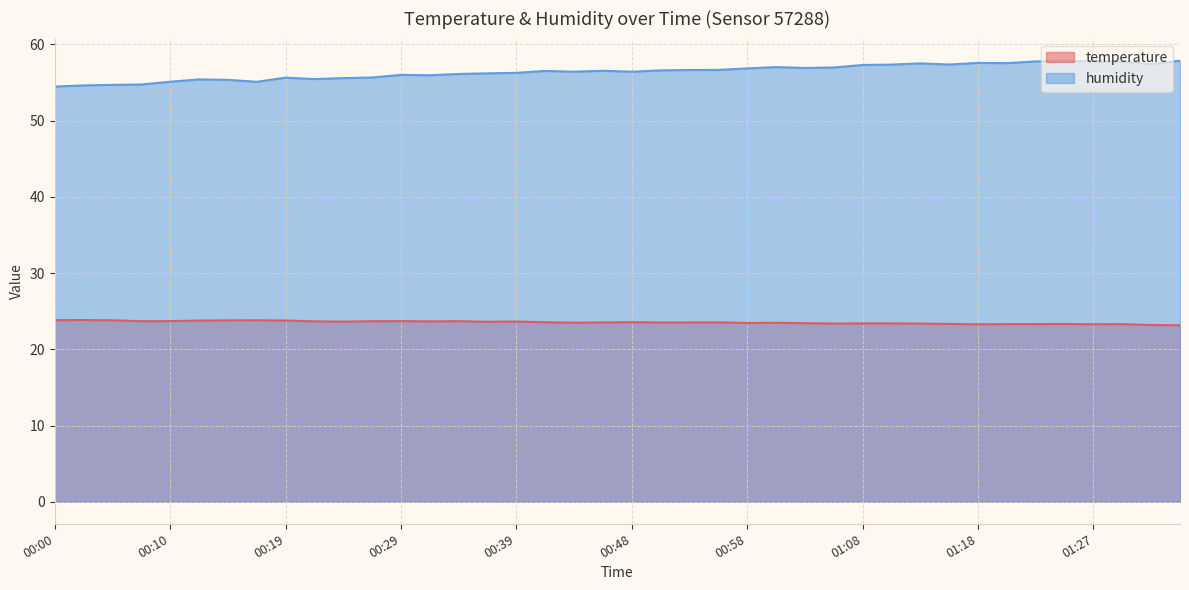

The humidity series shows 55.6 at 00:24. True or false?

True